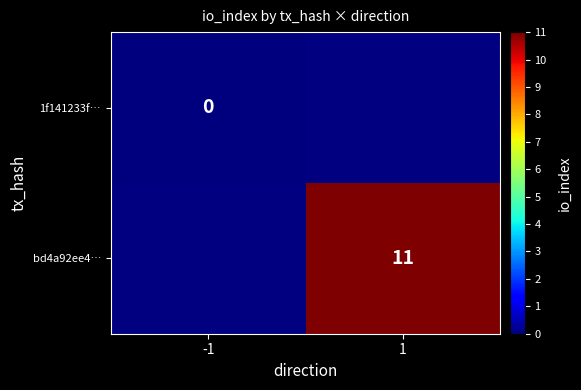

At how many categories does at least one series exceed 4?

1